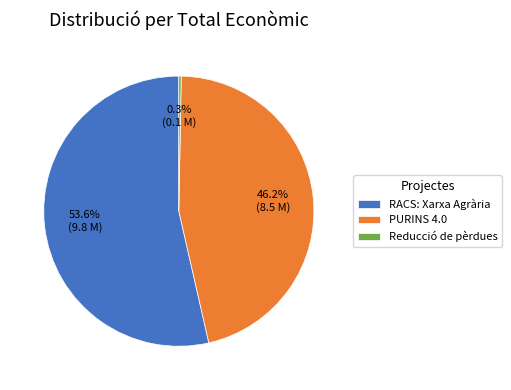

To the nearest percent, what is the average slice percentage?

33%